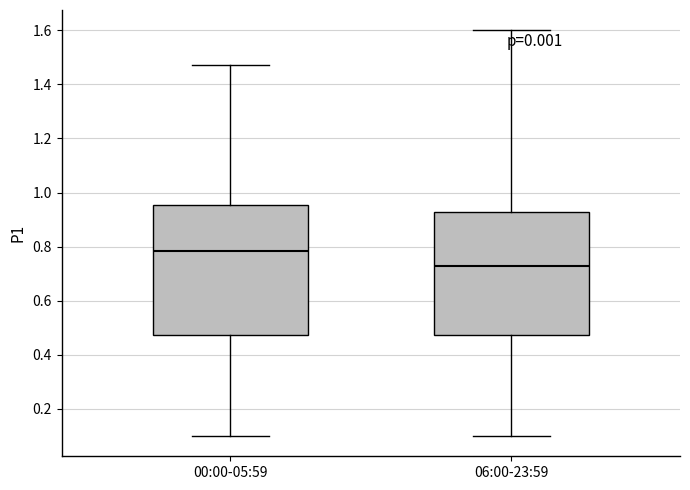

Which box has the highest median line?

00:00-05:59